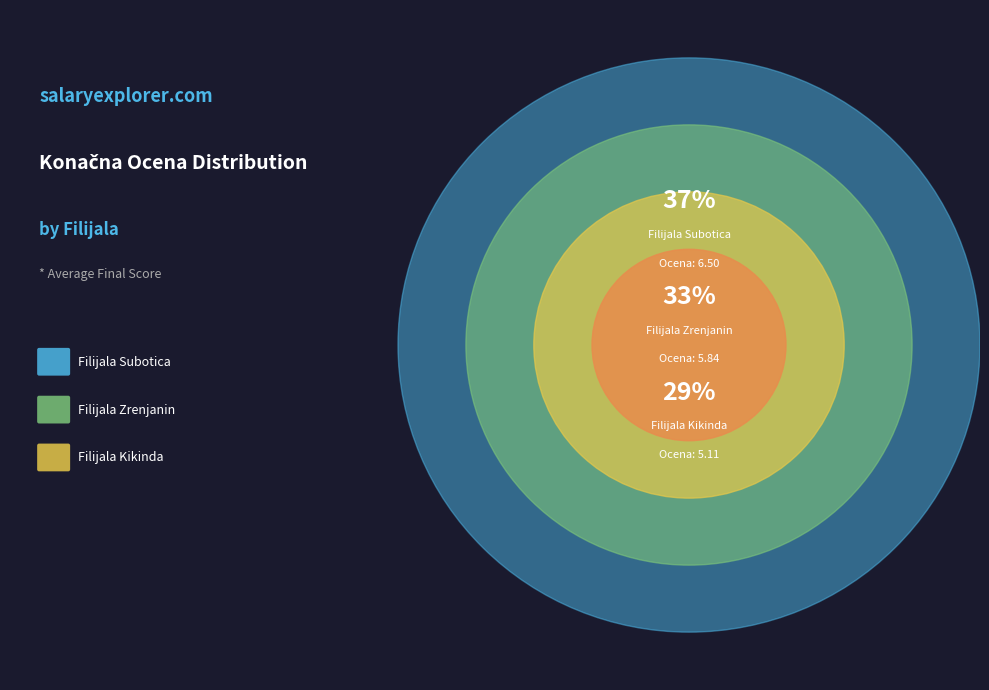

How many segments does this pie chart have?

3